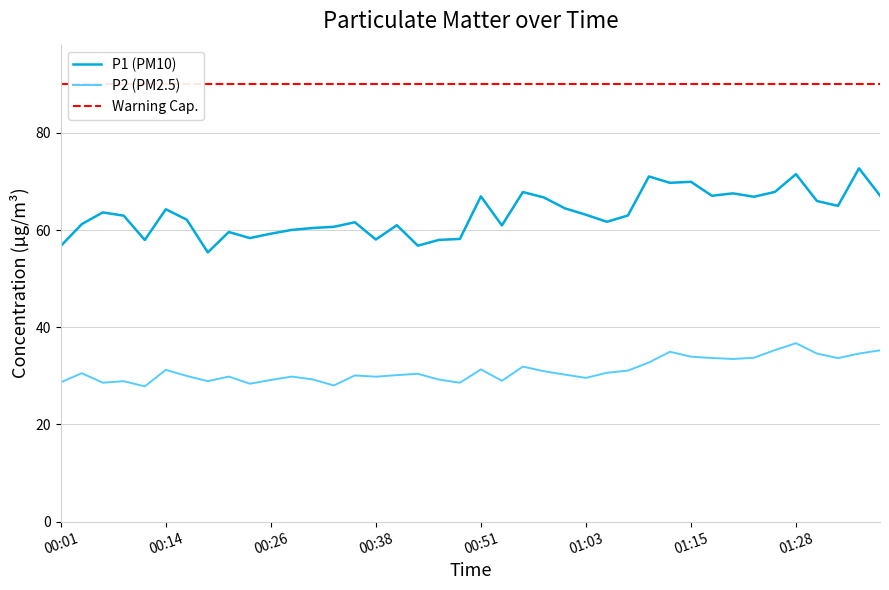

True or false: P2 and P1 intersect in this chart.

False